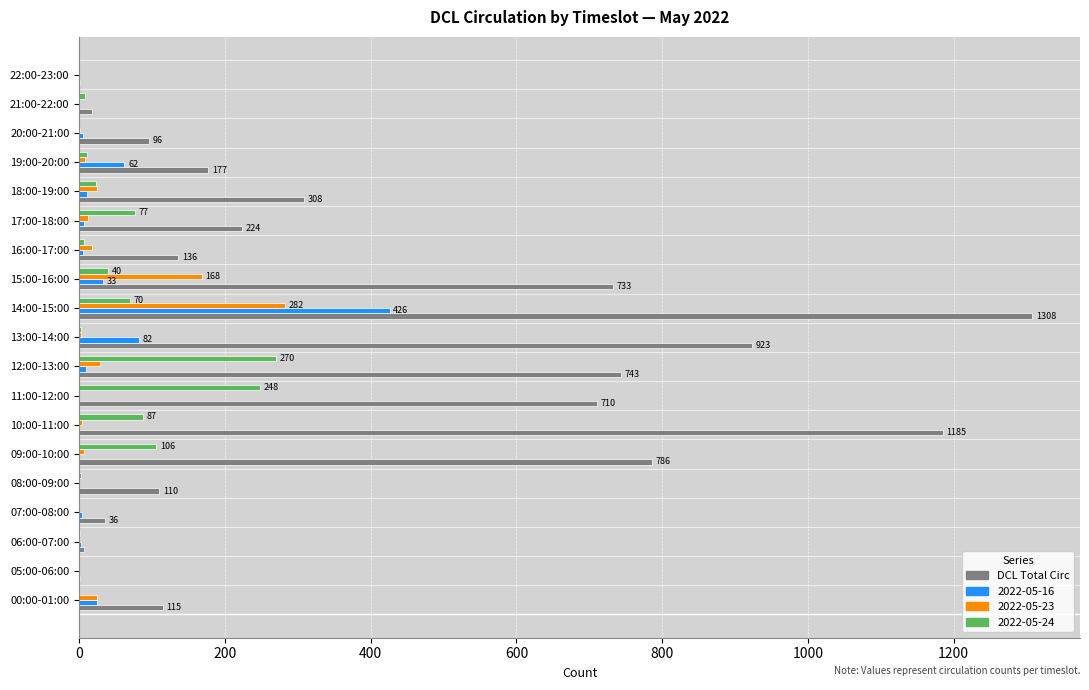

At which label does 2022-05-16 reach its peak?

14:00-15:00